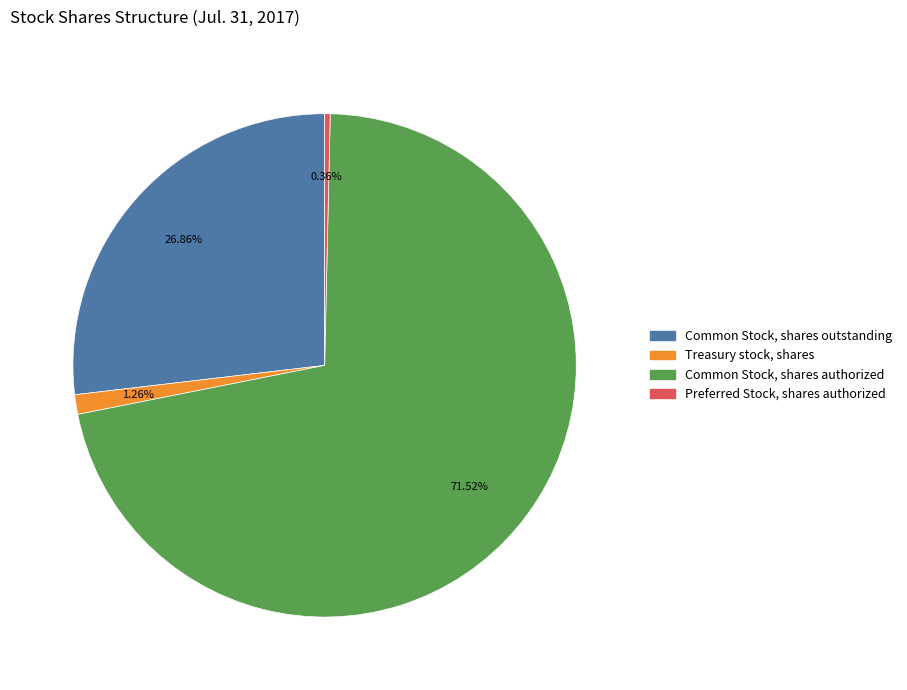

Combined, what portion of the pie is Common Stock, shares outstanding and Preferred Stock, shares authorized?

27.2%